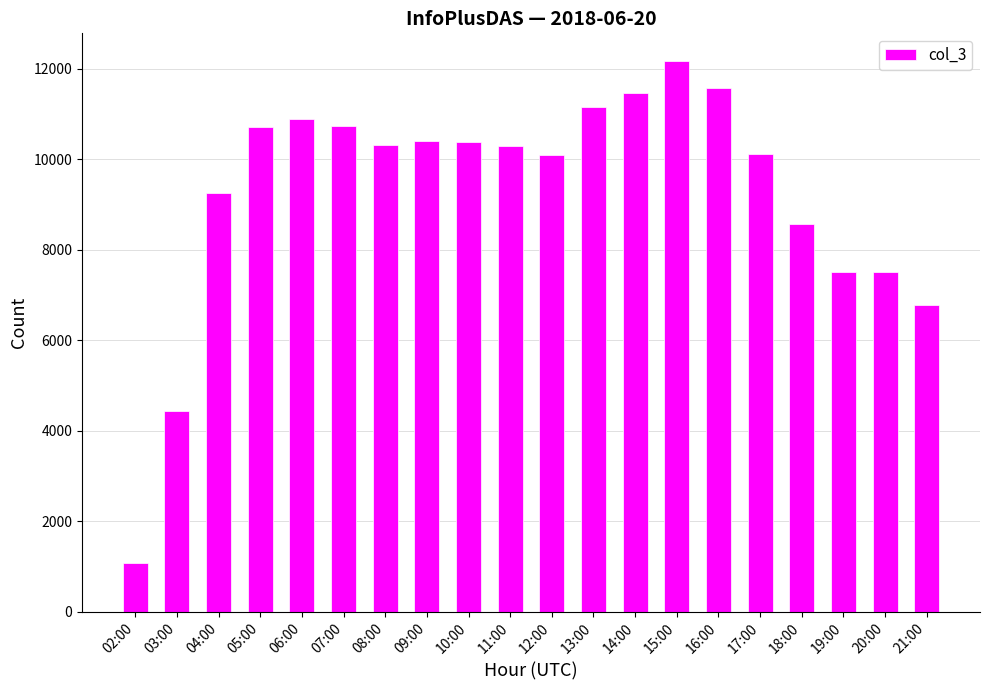

Where is the data nearest to the value 6631?

21:00